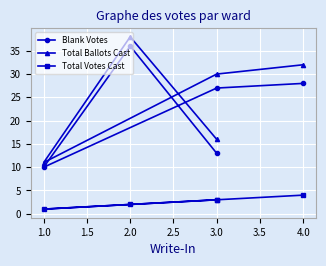

What is the highest value of the Total Votes Cast series?

4